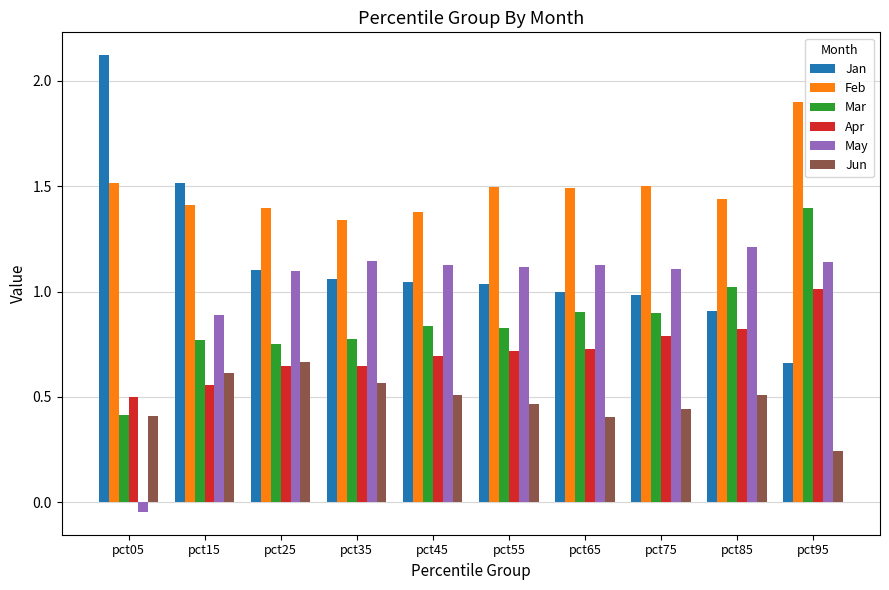

What is the sum of the Jan values at pct35 and pct05?

3.2